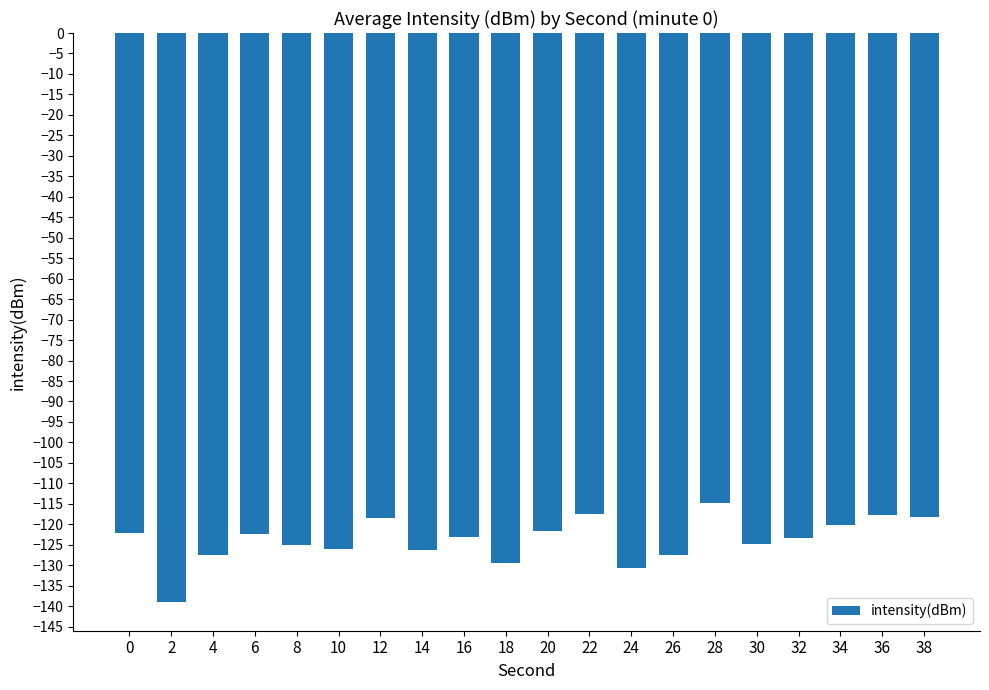

What is the difference between the values at 4 and 0?

5.4